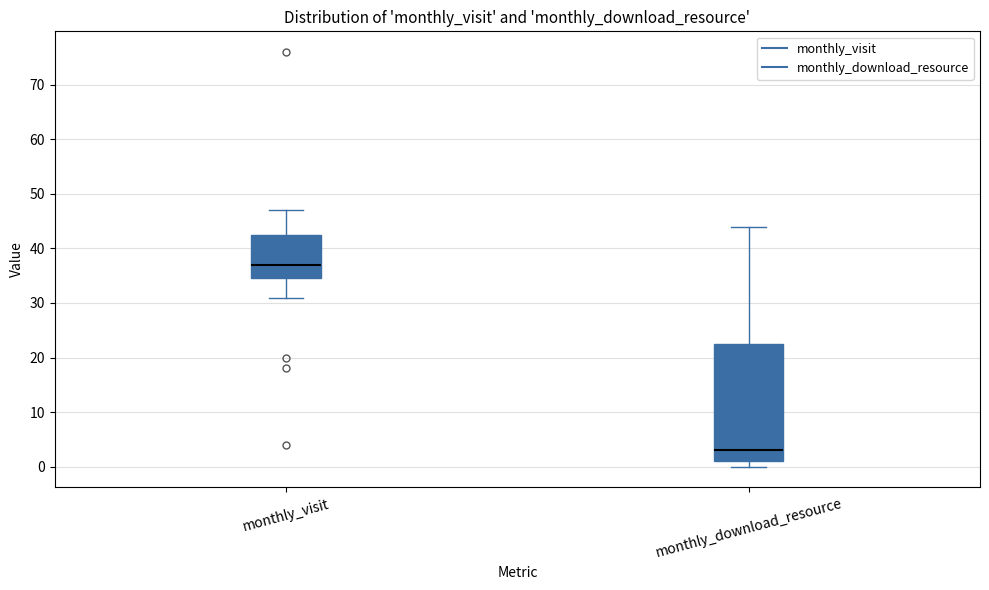

Where does the lower whisker of the box for monthly_visit end on the y-axis? The values are not printed on the chart, so give them approximately, as read against the axis.

31